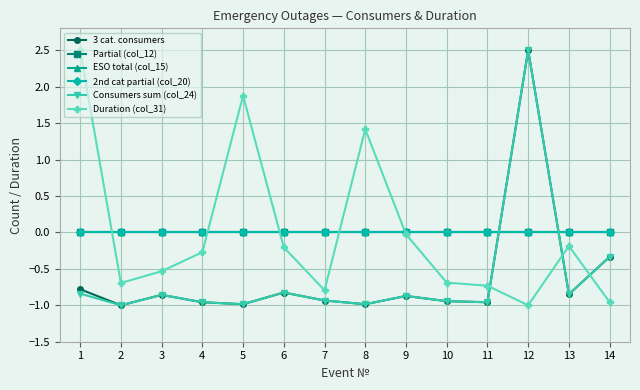

How many times do Duration (col_31) and 3 cat. consumers cross each other?

3